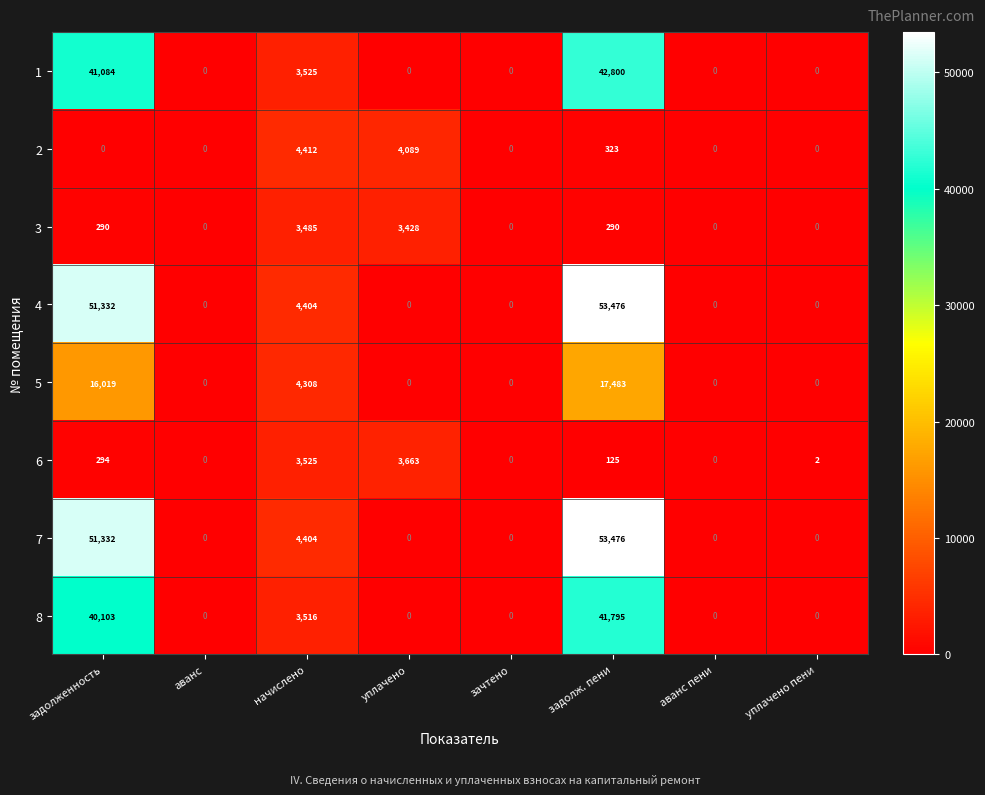

What is the sum of the 7 values at задолж. пени and аванс?

53476